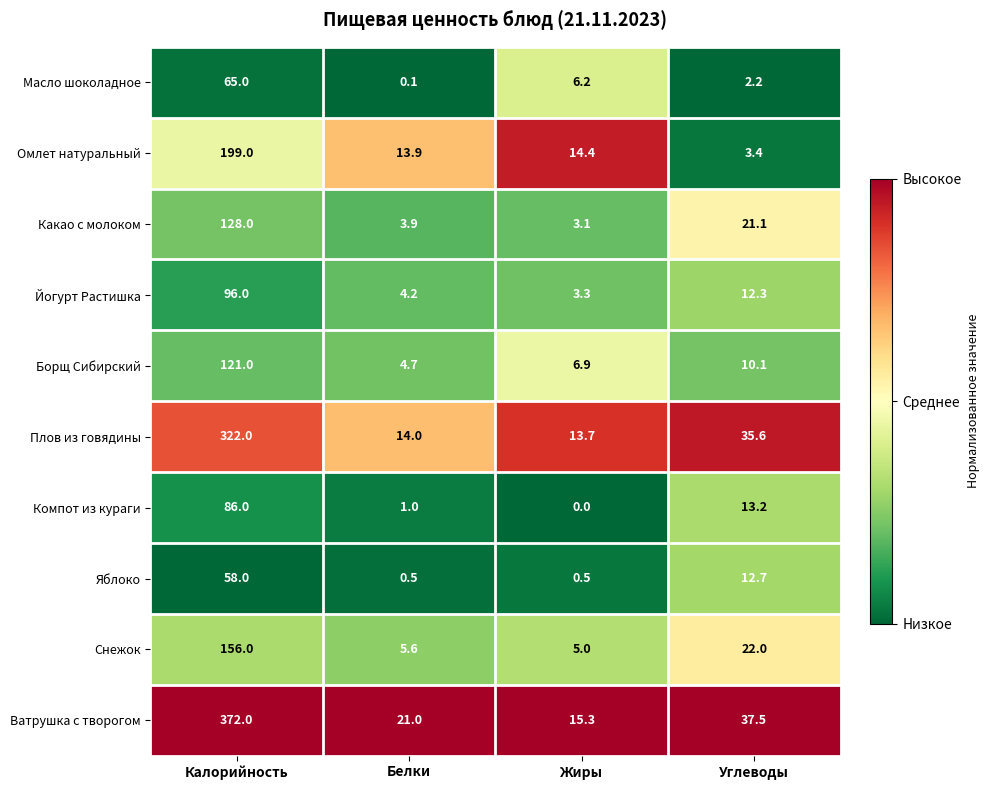

Between Калорийность and Углеводы, which series saw the biggest shift?

Ватрушка с творогом